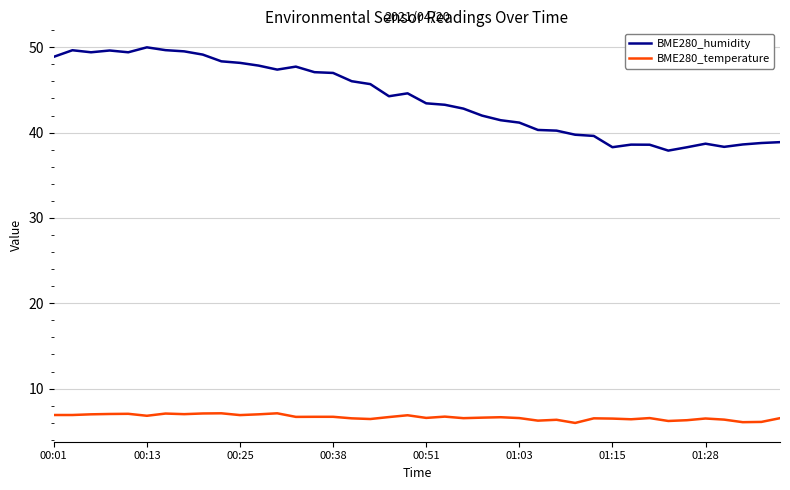

Rank the series by their average value, from highest to lowest.

BME280_humidity, BME280_temperature